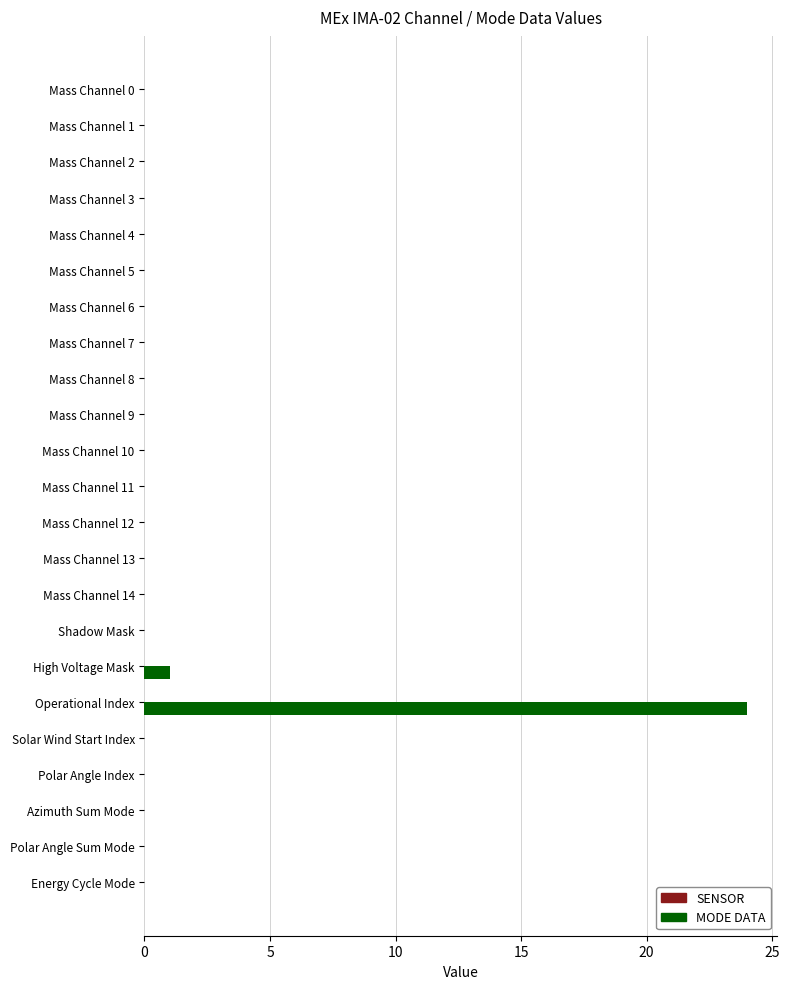

True or false: the data shows 10 at Energy Cycle Mode.

False